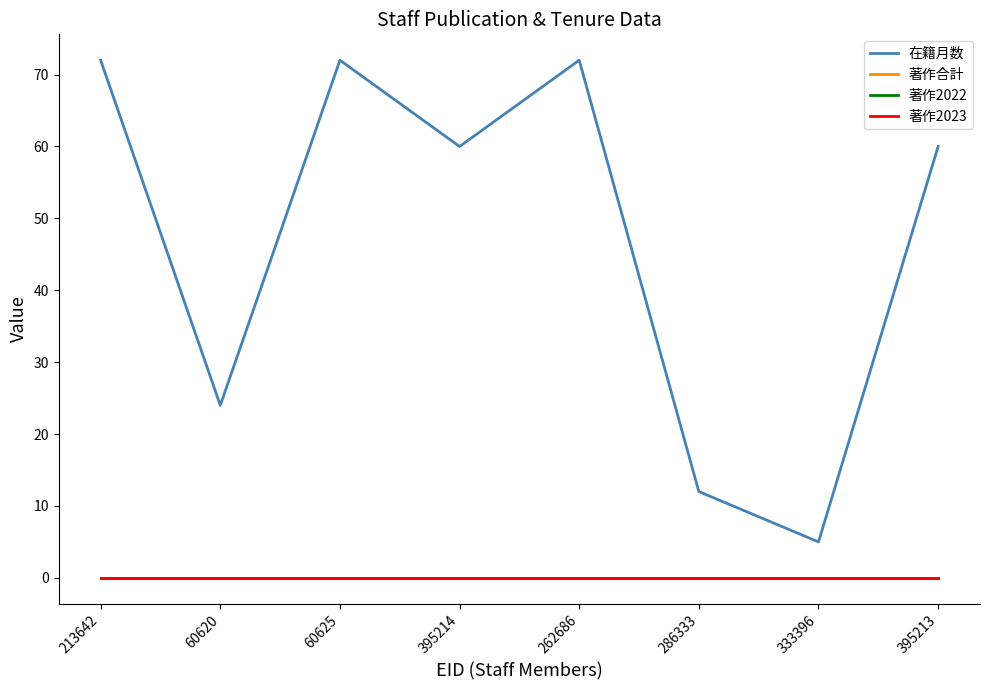

Is the value of 在籍月数 at 333396 greater than the value of 著作2022 at 60625?

Yes